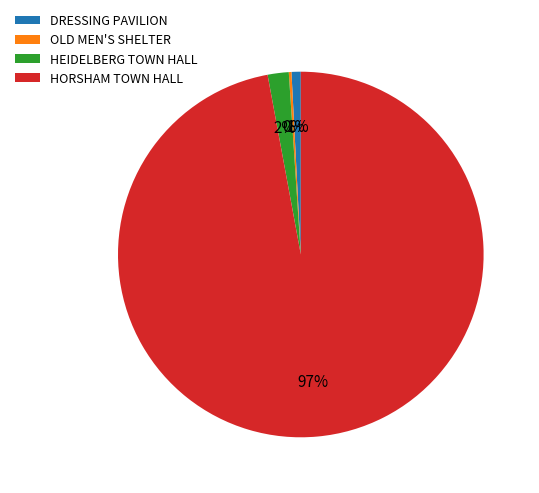

What percentage is the HEIDELBERG TOWN HALL slice, to the nearest percent?

2%